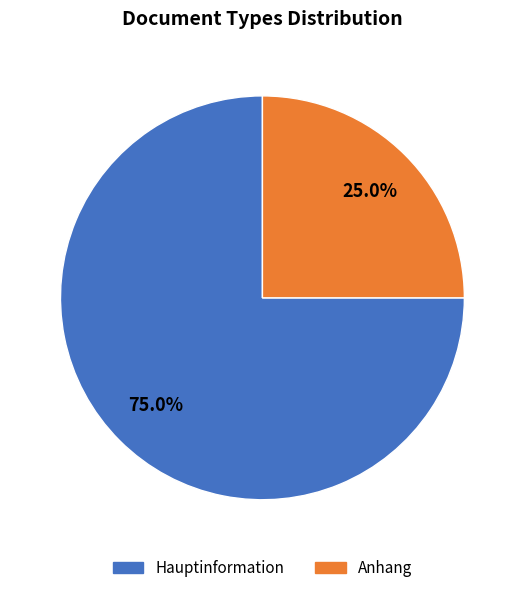

Rank the categories by value from highest to lowest.

Hauptinformation, Anhang